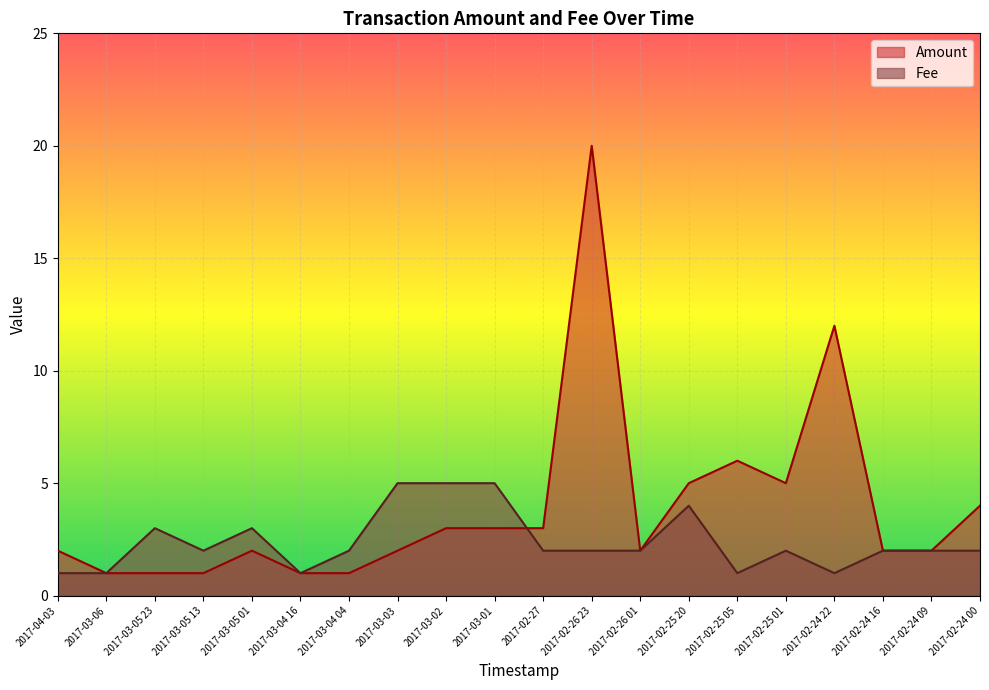

Count the number of categories in the chart.

20